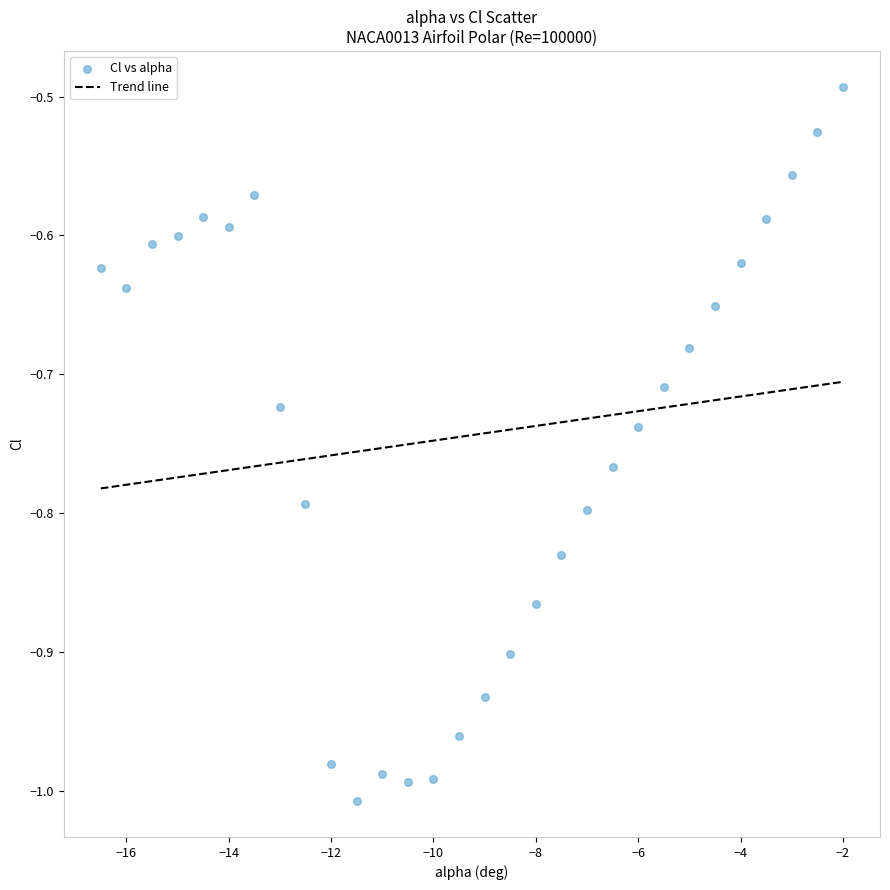

What is the range of Y values (max minus min)?

0.5